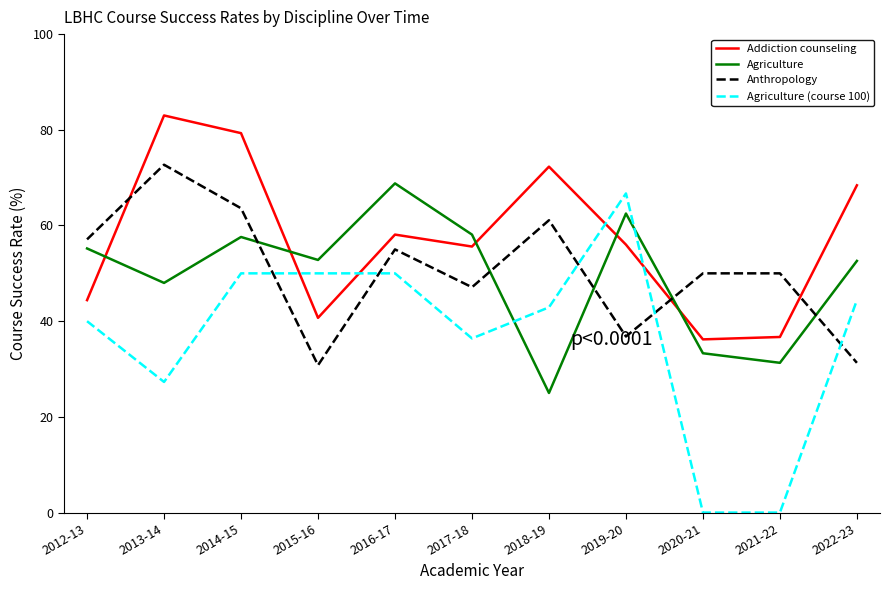

Which series has the widest spread of values?

Agriculture (course 100)